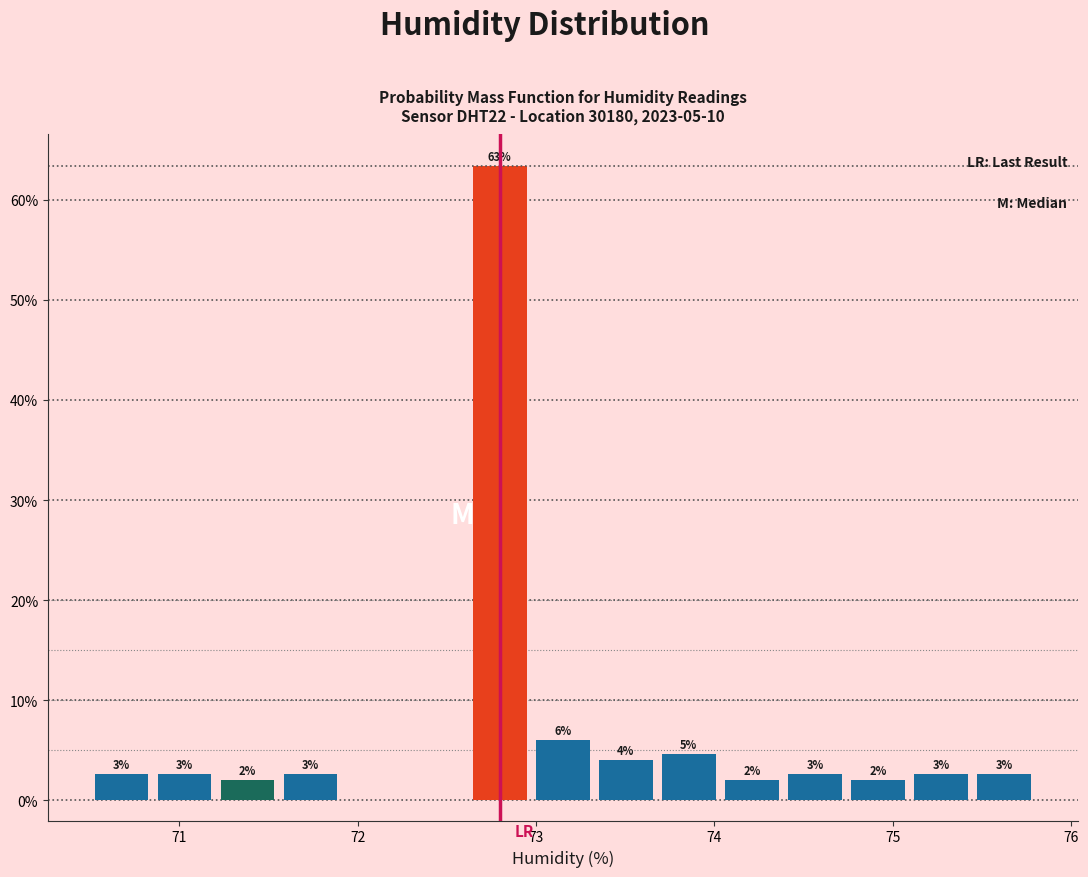

Around what value on the x-axis is the tallest bar? Give the approximate position of its centre, as read against the axis.

72.8